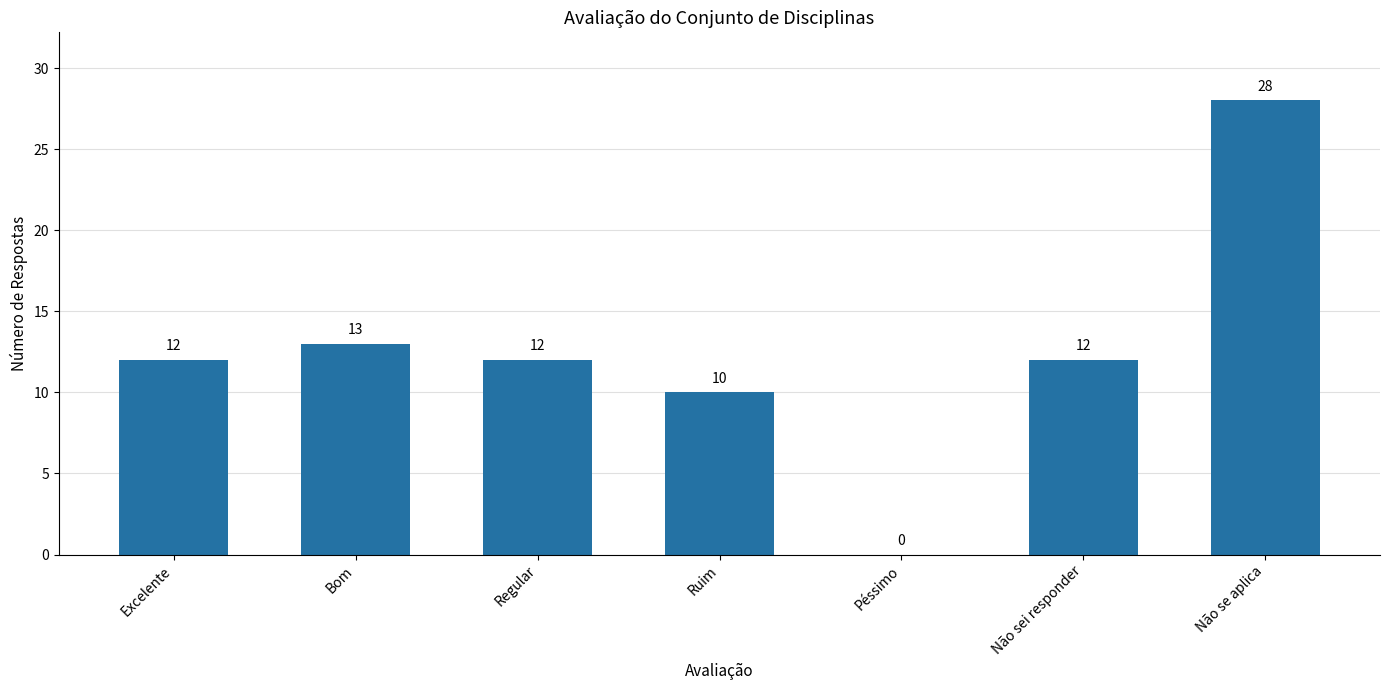

How many distinct data groups are displayed?

1